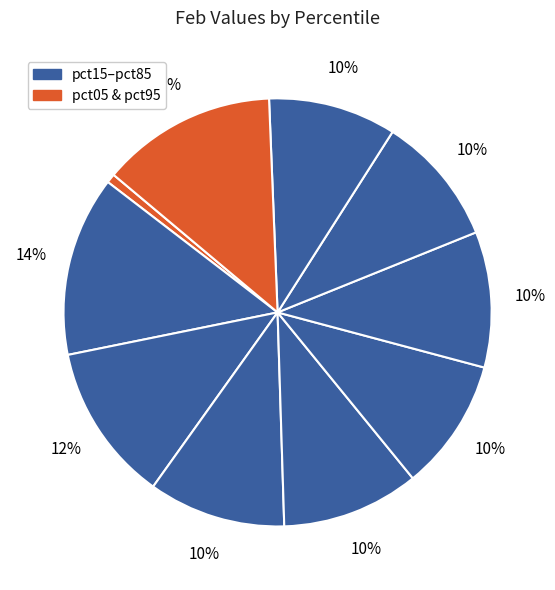

How many slices are in this pie chart?

10